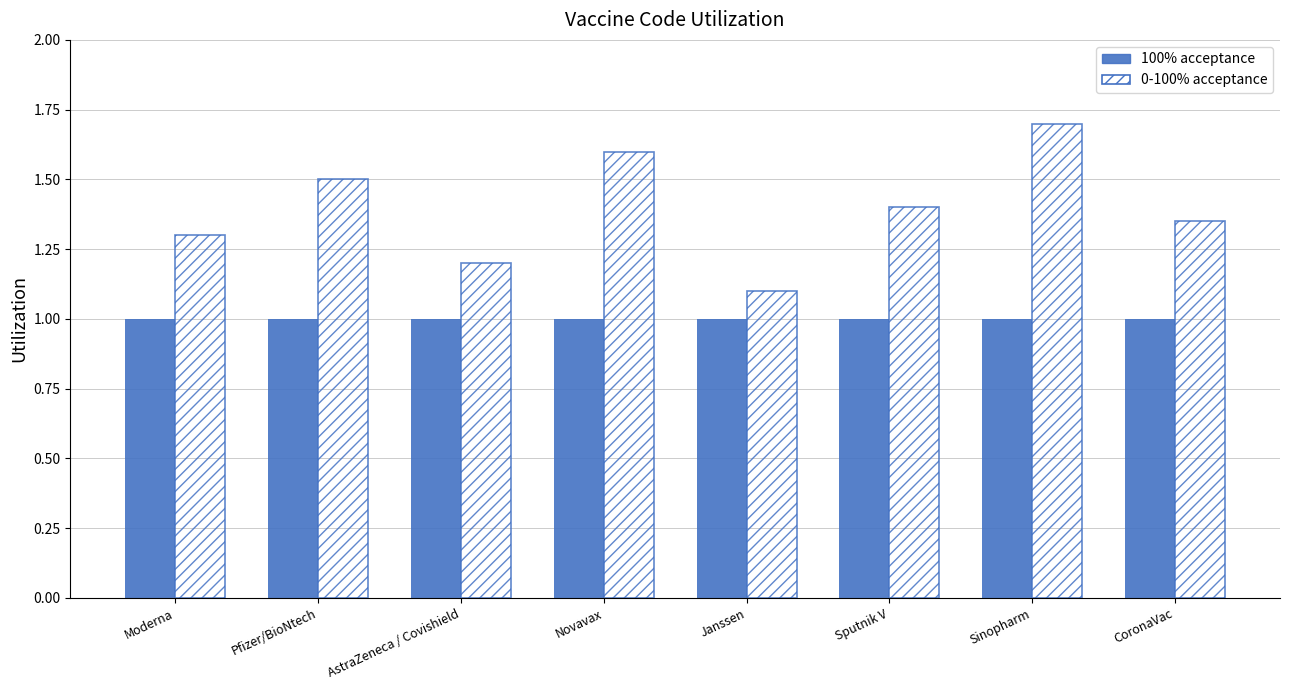

What is the minimum value shown in the chart?

1.0